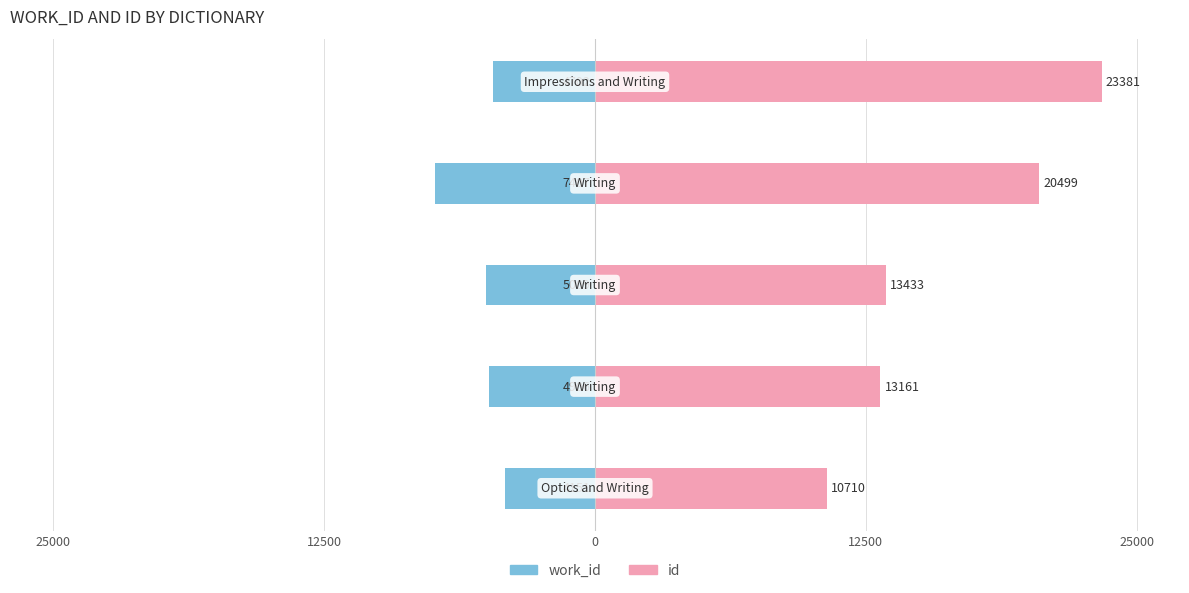

How many bars are there in total?

10